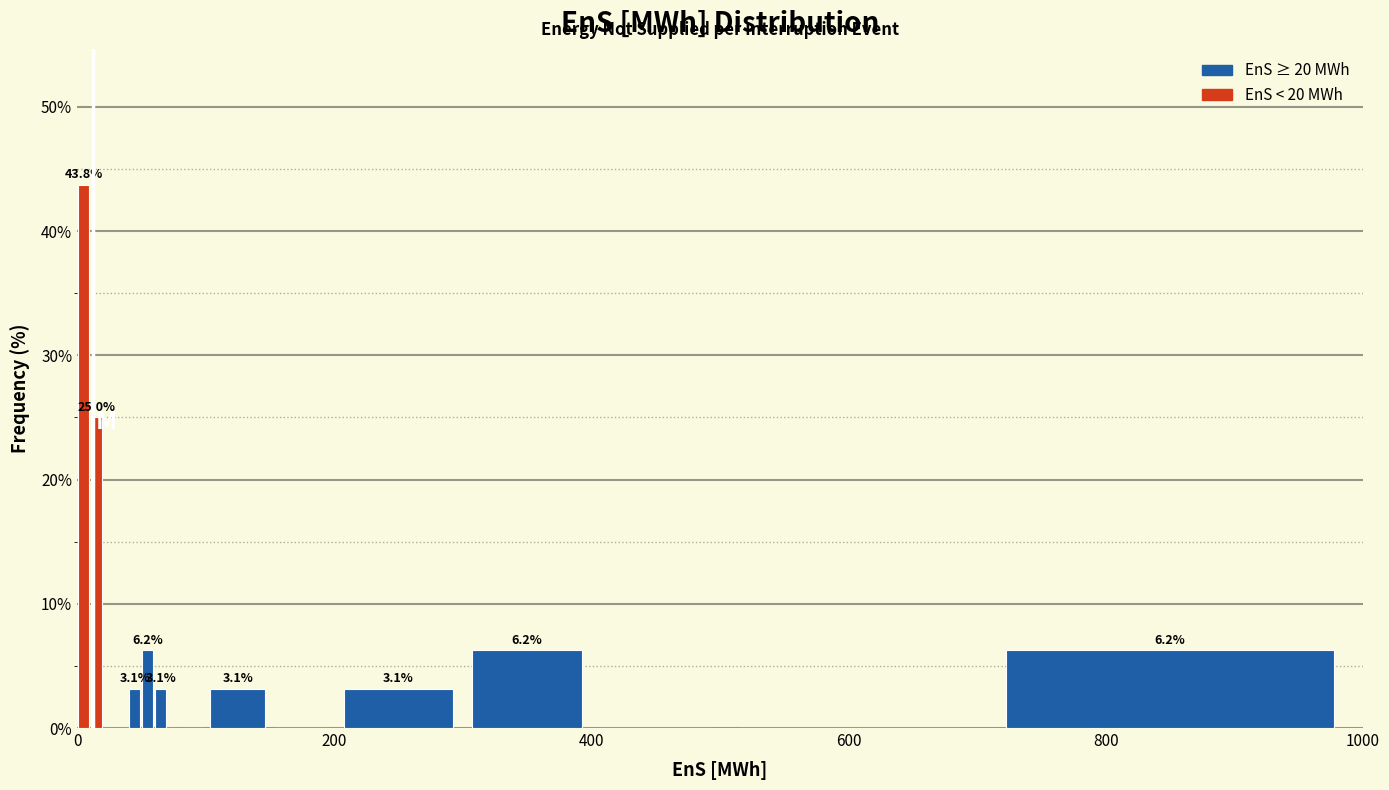

Read against the x-axis, roughly where is the centre of the tallest bar?

0